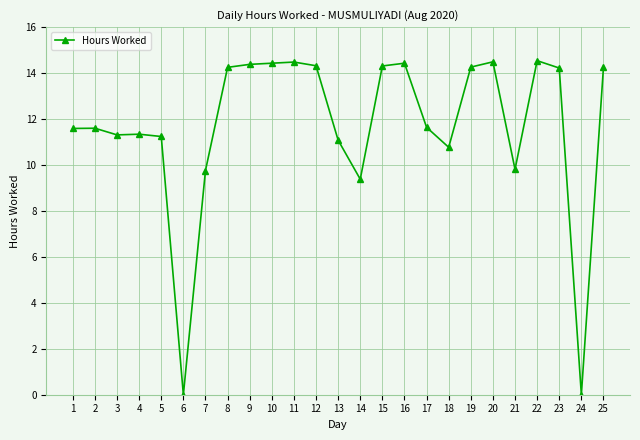

What is the maximum value shown in the chart?

14.5